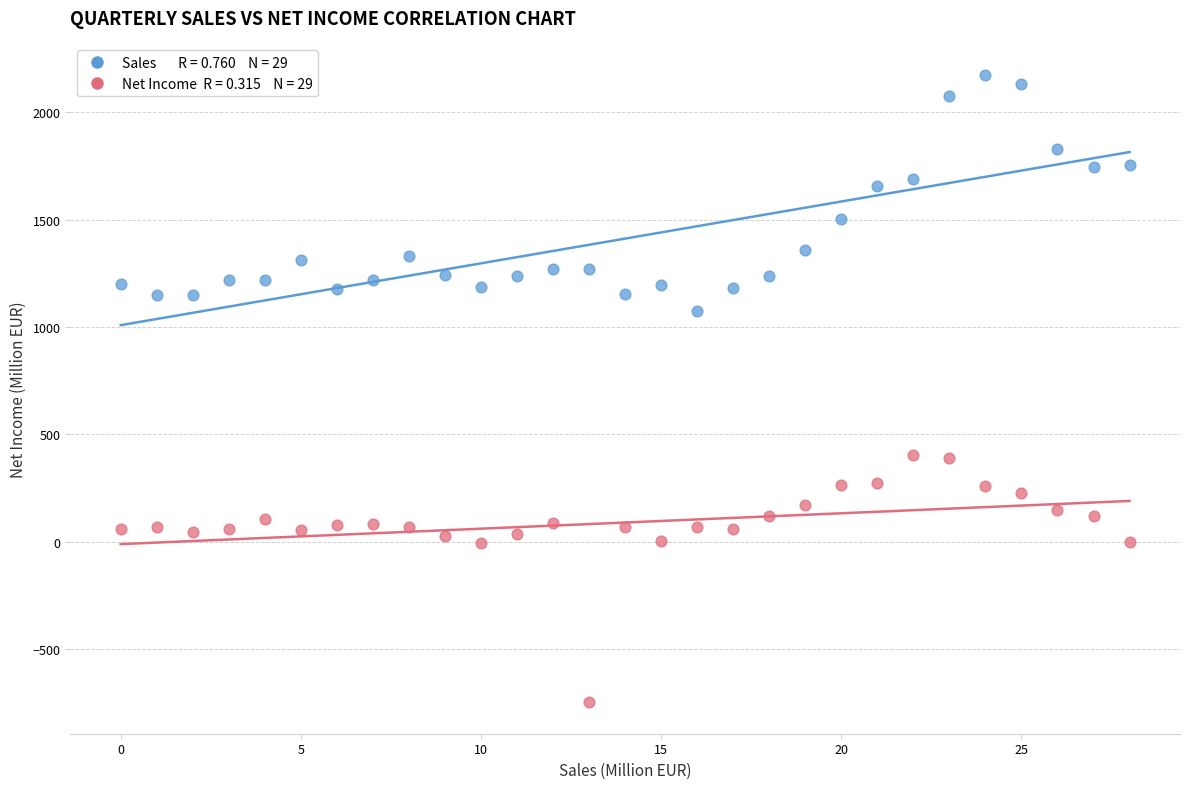

Across all data points, what is the range of Y values (max minus min)?

2921.8